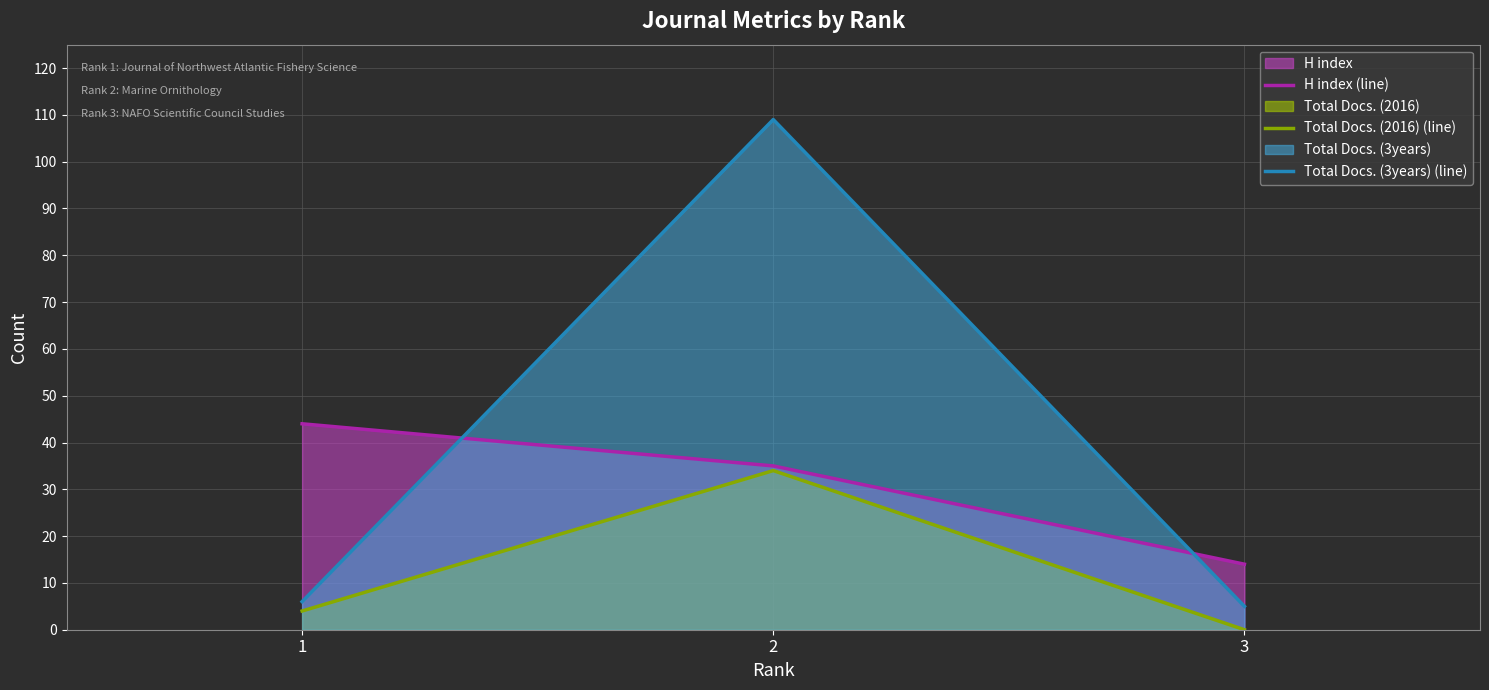

Which series changed the most between 1 and 2?

Total Docs. (3years) (line)